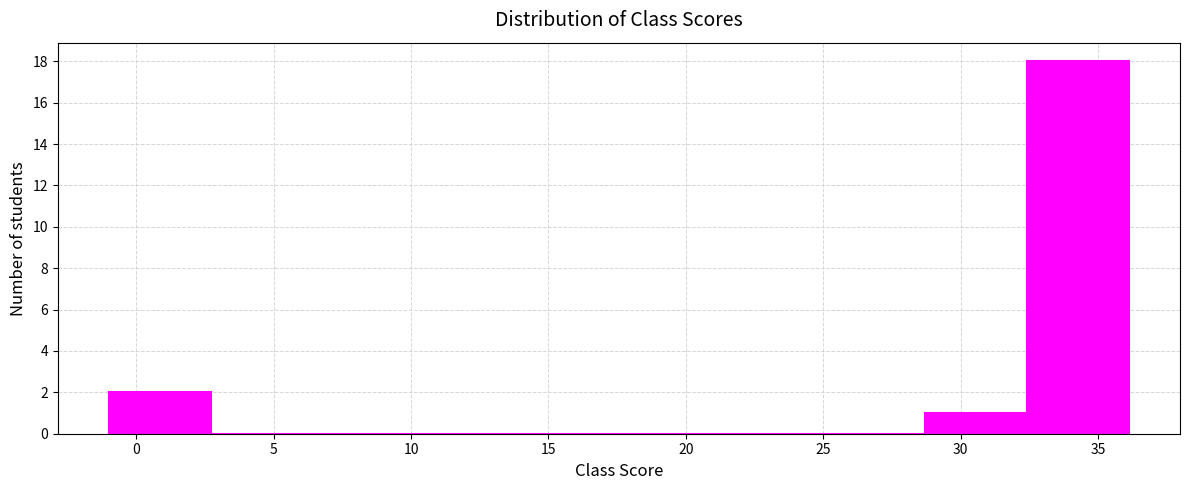

What is the height of the bar covering -1.0 to 2.5 on the x-axis? Neither the bar edges nor the heights are printed on the chart, so give them approximately, as read against the axes.

2